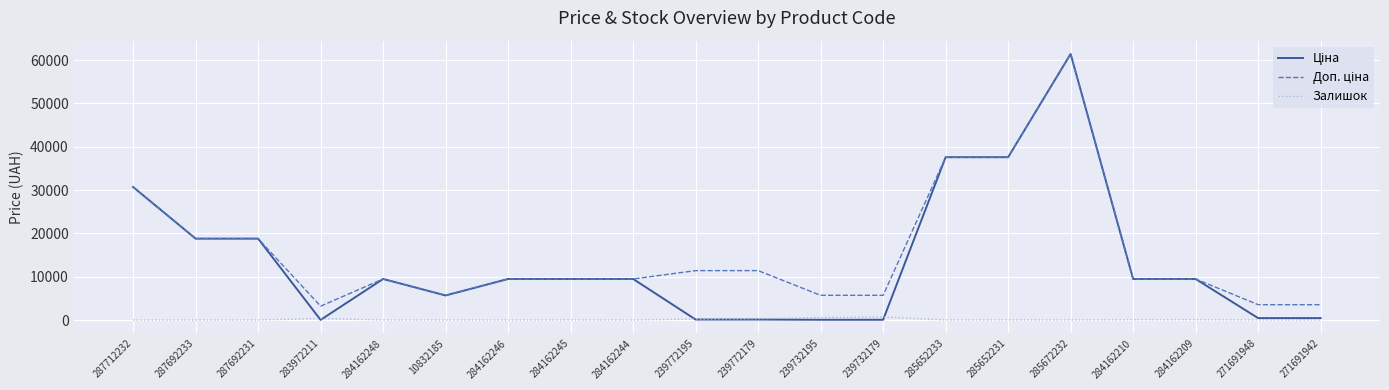

Which category has the highest value across all series?

285672232